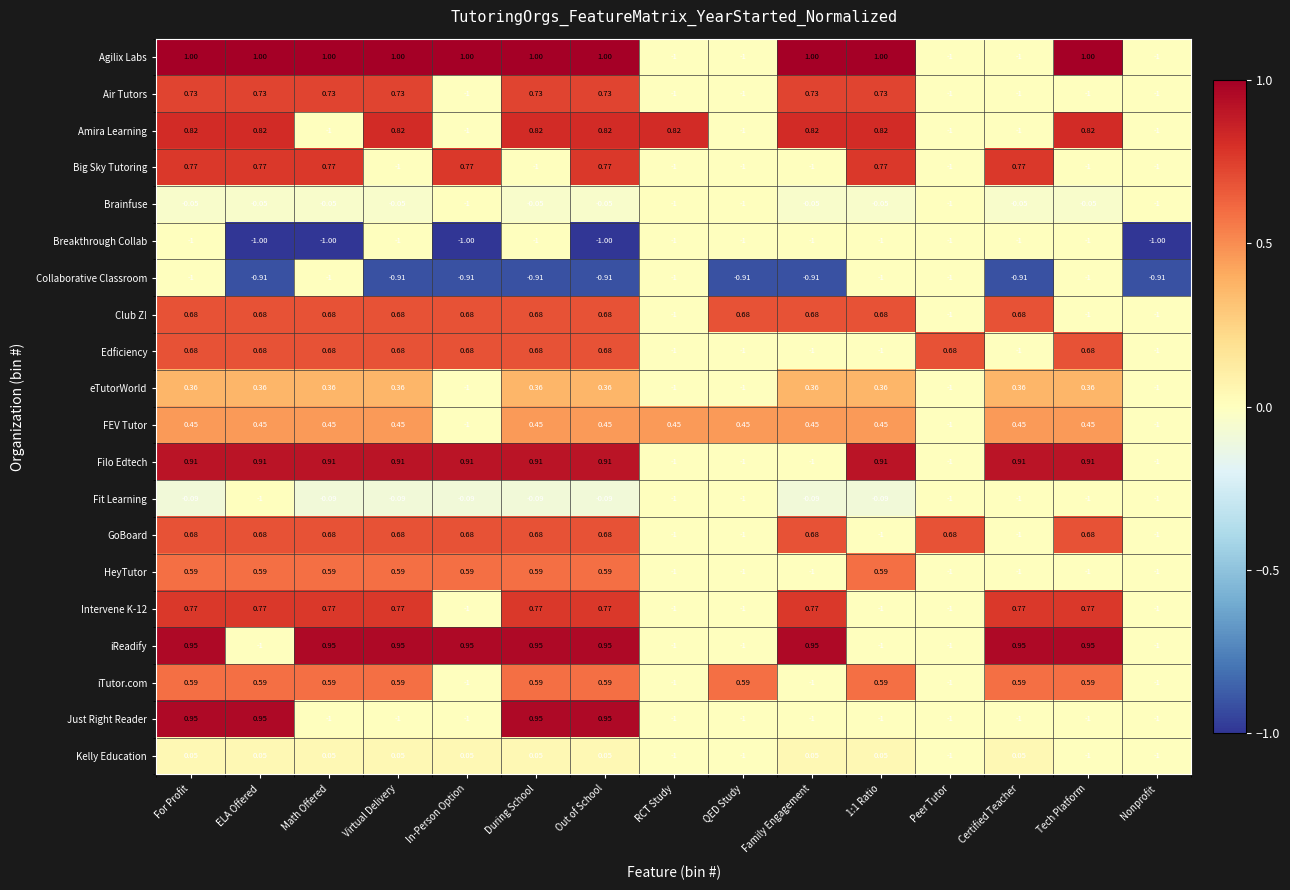

Which series has the largest total across all categories?

Agilix Labs